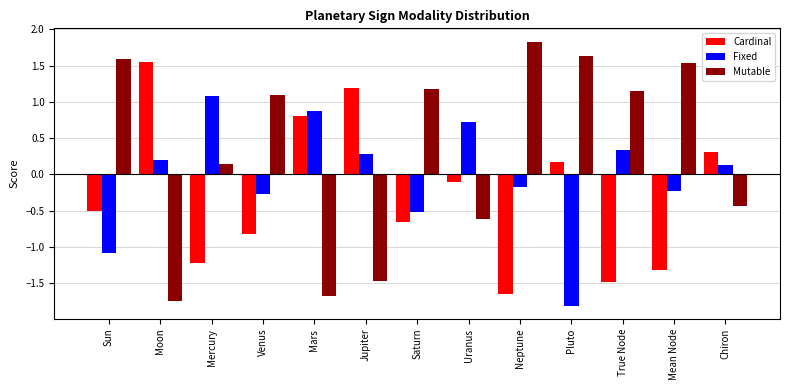

Is it true that Cardinal equals 0.4 at Moon?

False